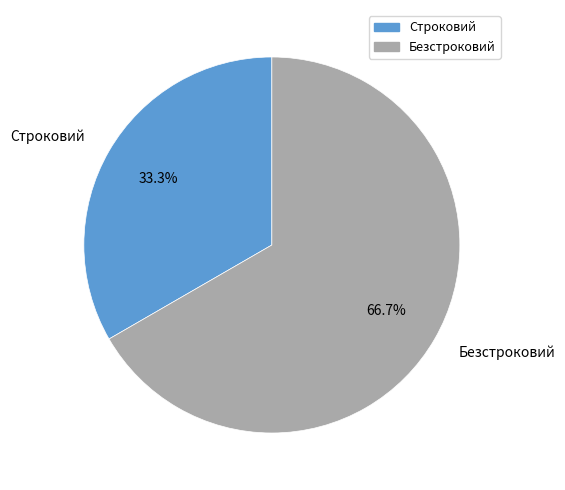

Approximately how many times larger is the value at Строковий compared to Безстроковий?

0.5